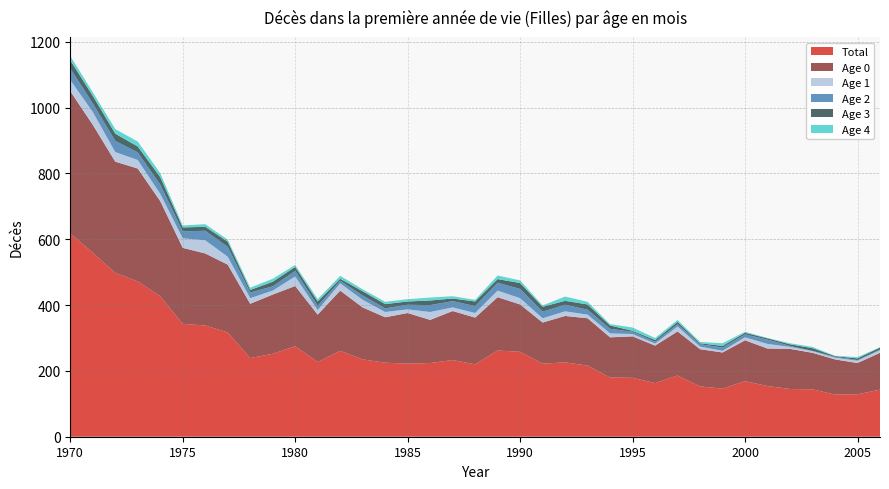

Reading right to left, list all the values displayed in this chart.

Total: 2006=143	2005=129	2004=128	2003=144	2002=145	2001=154	2000=169	1999=146	1998=153	1997=186	1996=163	1995=179	1994=180	1993=216	1992=226	1991=222	1990=258	1989=262	1988=220	1987=233	1986=224	1985=222	1984=225	1983=235	1982=261	1981=227	1980=275	1979=252	1978=239	1977=317	1976=338	1975=343	1974=427	1973=472	1972=498	1971=559	1970=618
Age 0: 2006=112	2005=95	2004=107	2003=111	2002=122	2001=114	2000=124	1999=110	1998=113	1997=134	1996=114	1995=126	1994=122	1993=144	1992=141	1991=125	1990=144	1989=162	1988=142	1987=149	1986=131	1985=154	1984=138	1983=158	1982=183	1981=144	1980=183	1979=180	1978=165	1977=206	1976=219	1975=231	1974=289	1973=343	1972=338	1971=389	1970=432
Age 1: 2006=8	2005=7	2004=5	2003=5	2002=6	2001=14	2000=9	1999=5	1998=8	1997=15	1996=6	1995=7	1994=12	1993=11	1992=14	1991=13	1990=19	1989=20	1988=14	1987=11	1986=24	1985=11	1984=16	1983=23	1982=22	1981=14	1980=29	1979=12	1978=17	1977=24	1976=40	1975=29	1974=22	1973=26	1972=29	1971=39	1970=34
Age 2: 2006=2	2005=2	2004=3	2003=1	2002=3	2001=13	2000=9	1999=10	1998=7	1997=7	1996=6	1995=7	1994=14	1993=15	1992=20	1991=20	1990=28	1989=24	1988=21	1987=19	1986=21	1985=14	1984=11	1983=13	1982=8	1981=13	1980=17	1979=13	1978=17	1977=30	1976=29	1975=21	1974=28	1973=23	1972=34	1971=26	1970=35
Age 3: 2006=6	2005=5	2004=2	2003=8	2002=5	2001=4	2000=5	1999=5	1998=3	1997=7	1996=5	1995=3	1994=10	1993=16	1992=12	1991=15	1990=18	1989=11	1988=14	1987=8	1986=14	1985=10	1984=13	1983=13	1982=6	1981=13	1980=12	1979=14	1978=8	1977=16	1976=12	1975=12	1974=23	1973=18	1972=22	1971=23	1970=25
Age 4: 2006=1	2005=4	2004=1	2003=4	2002=3	2001=1	2000=3	1999=8	1998=4	1997=6	1996=6	1995=10	1994=4	1993=8	1992=13	1991=4	1990=8	1989=11	1988=5	1987=7	1986=9	1985=7	1984=7	1983=6	1982=9	1981=7	1980=6	1979=9	1978=7	1977=6	1976=8	1975=6	1974=12	1973=15	1972=14	1971=11	1970=13